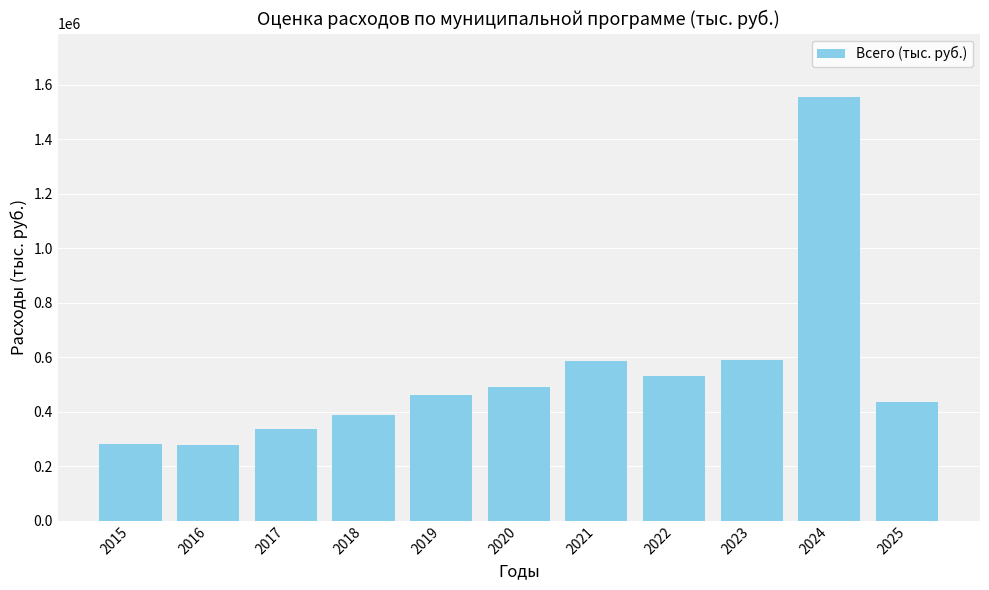

What value does the data have at 2021?

587384.5